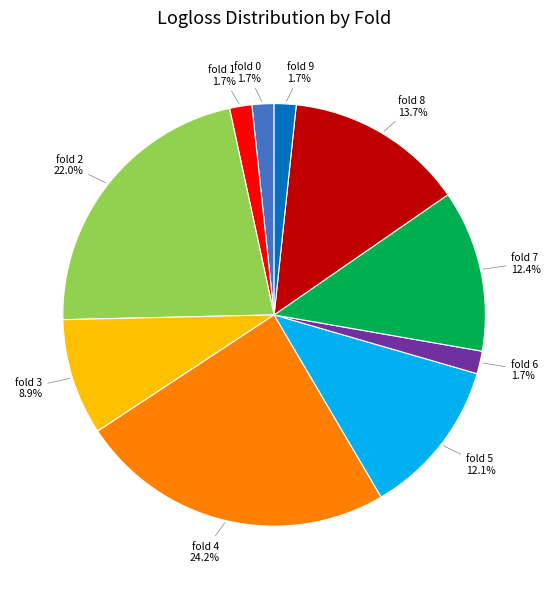

Is it true that fold 1 is 16% of the pie?

False